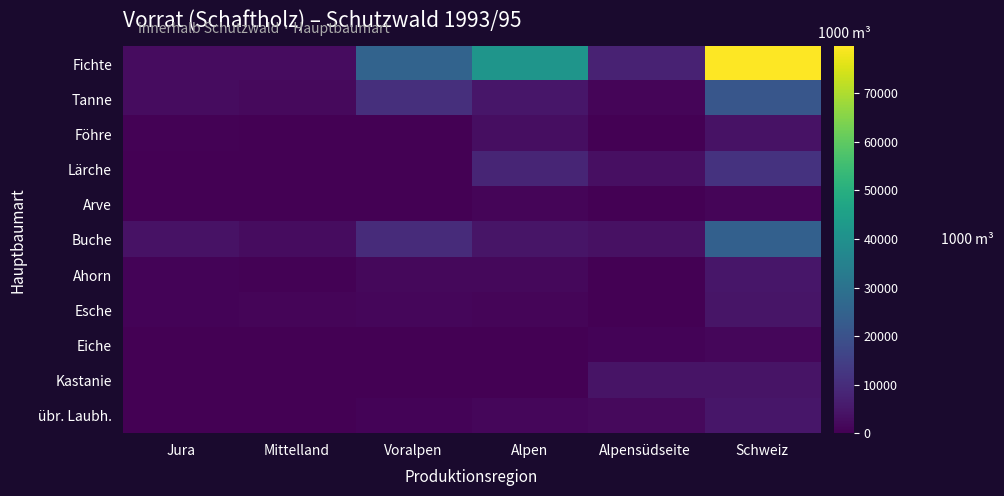

Between Jura and Schweiz, which series saw the biggest shift?

Fichte